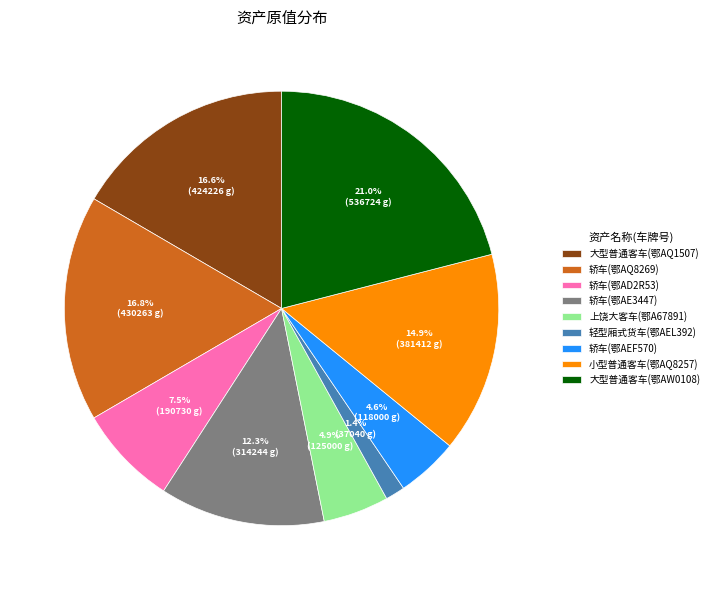

To the nearest percent, what portion does 小型普通客车(鄂AQ8257) represent?

15%